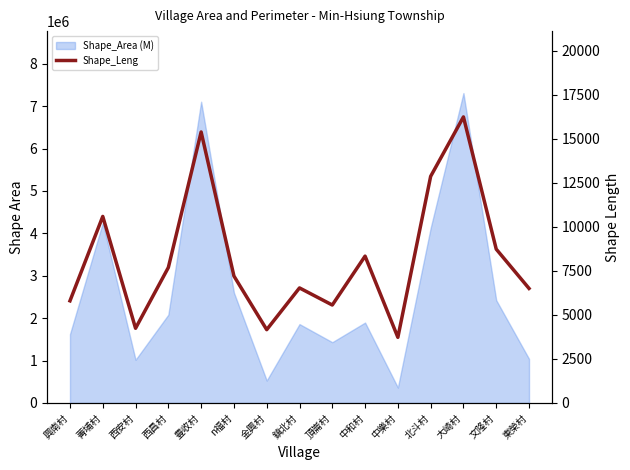

Rank the categories by value from highest to lowest.

大崎村, 豊收村, 北斗村, 菁埔村, 文隆村, 中和村, 西昌村, n福村, 鎮北村, 東榮村, 興南村, 頂崙村, 西安村, 金興村, 中樂村